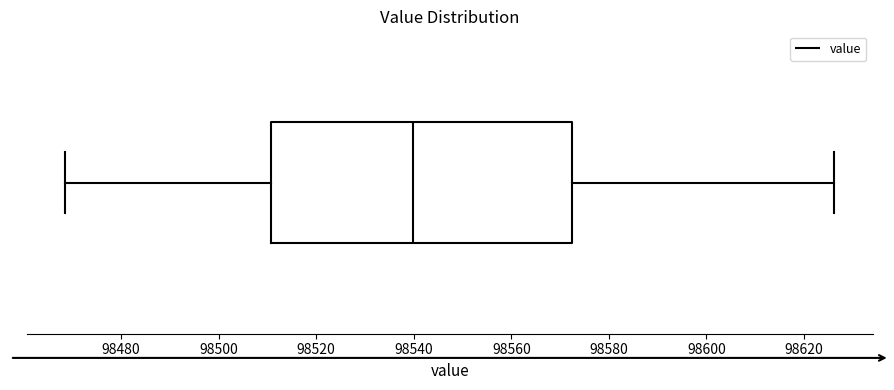

Transcribe this box plot: give where the median line is, the range the box spans, and where the two whiskers end, as read against the x-axis. The values are not printed on the chart, so give them approximately, as read against the axis.

median 98540, box 98510 to 98572, whiskers 98468 to 98626